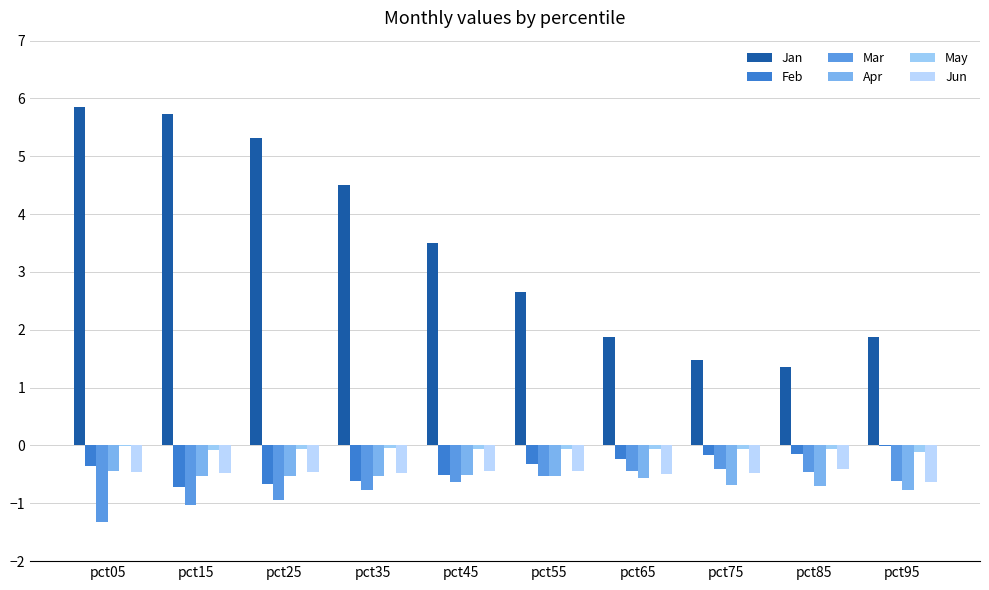

List the series in order of their peak value, highest first.

Jan, Feb, May, Jun, Mar, Apr